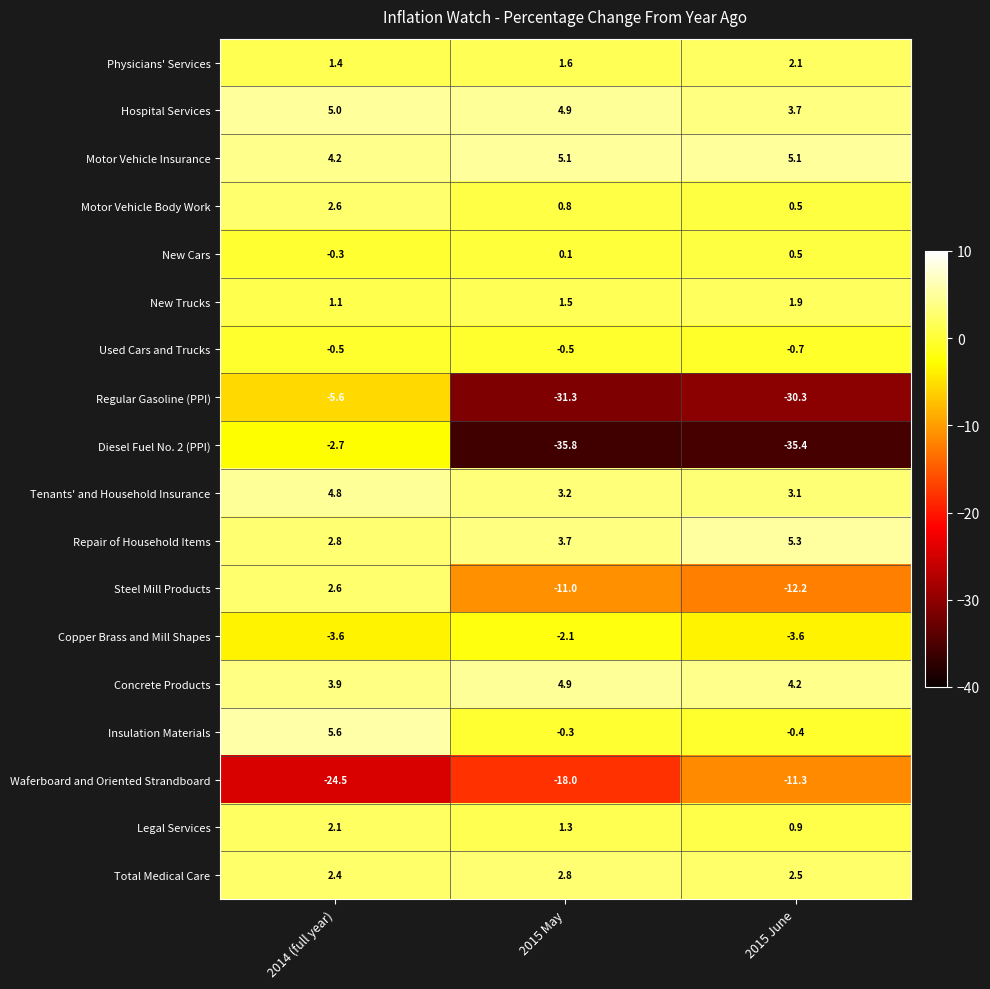

The value of Motor Vehicle Insurance at 2015 June is 2.6. True or false?

False